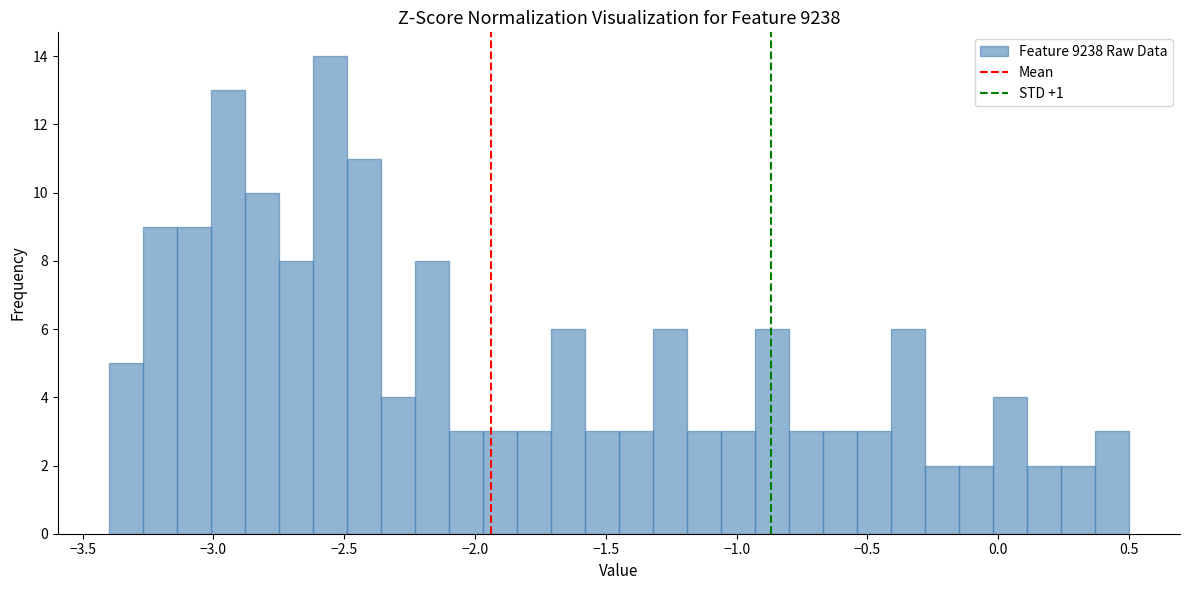

Read against the x-axis, roughly where is the centre of the tallest bar?

-2.55